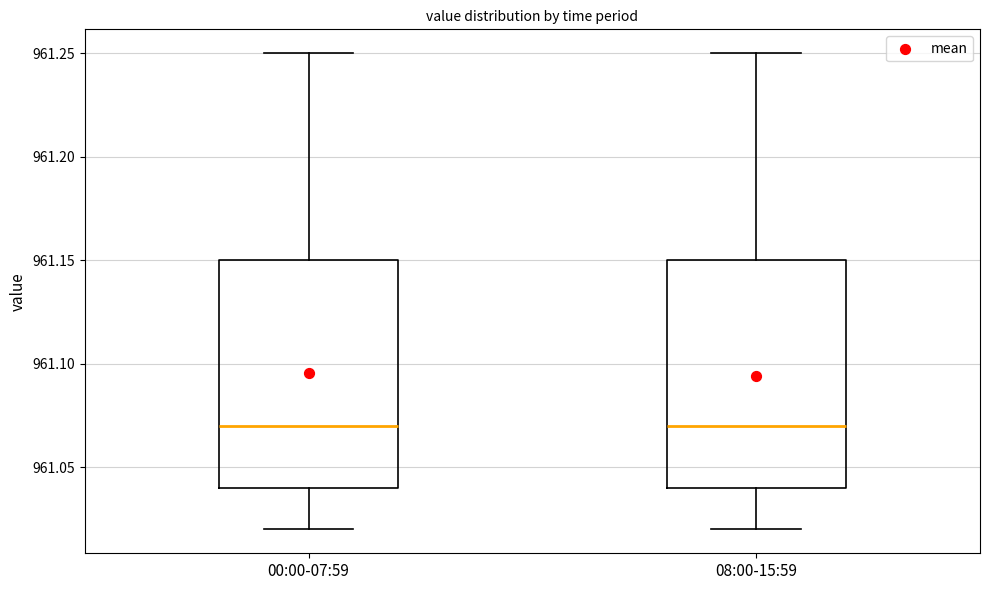

Where is the upper edge of the box for 08:00-15:59 on the y-axis? The values are not printed on the chart, so give them approximately, as read against the axis.

961.15